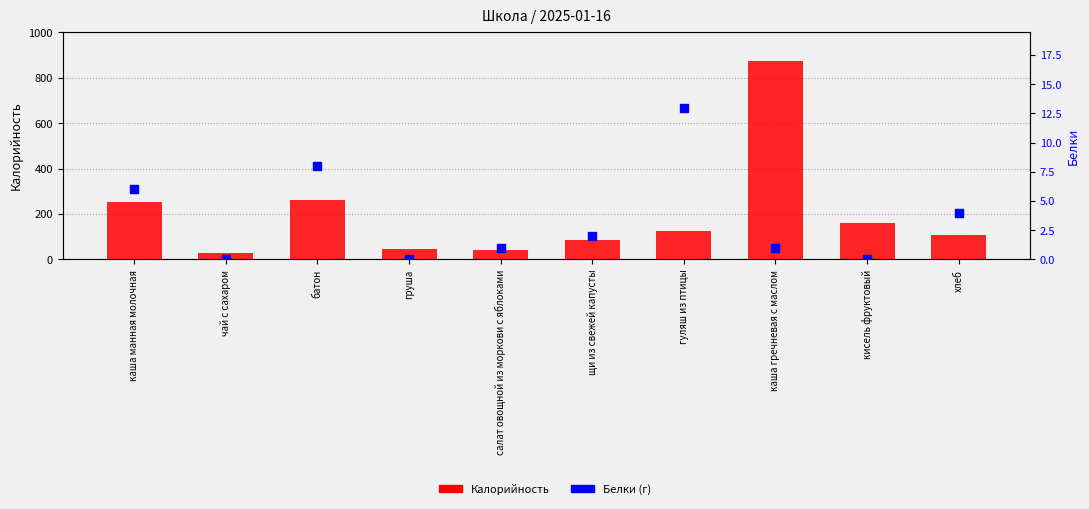

Which series has the largest Y range (max minus min)?

Калорийность